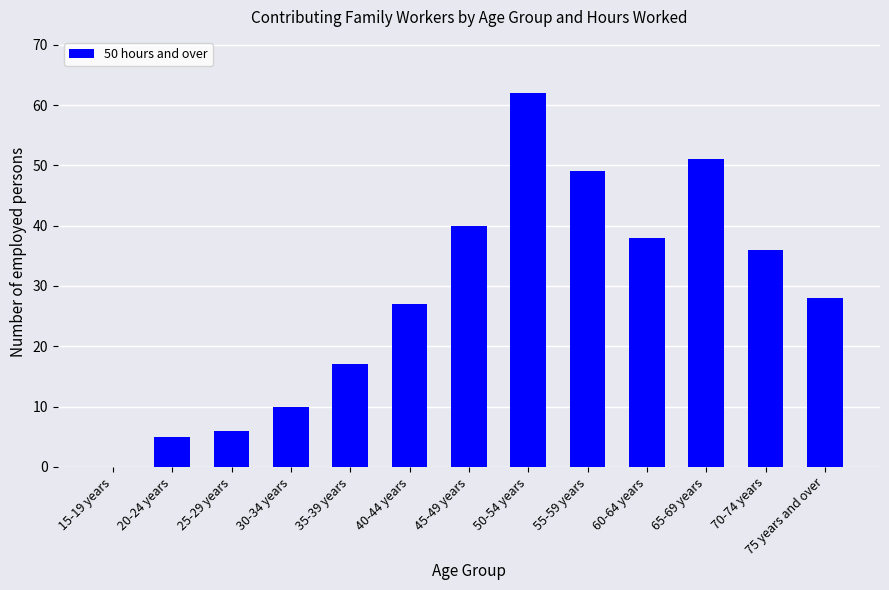

True or false: the data shows 27 at 40-44 years.

True